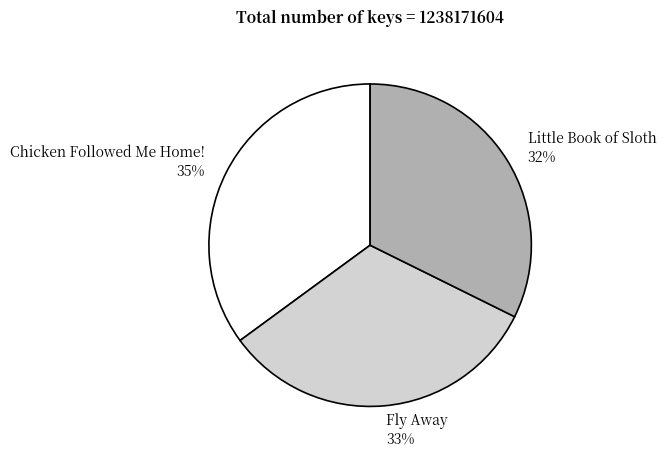

To the nearest percent, what is the average slice percentage?

33%